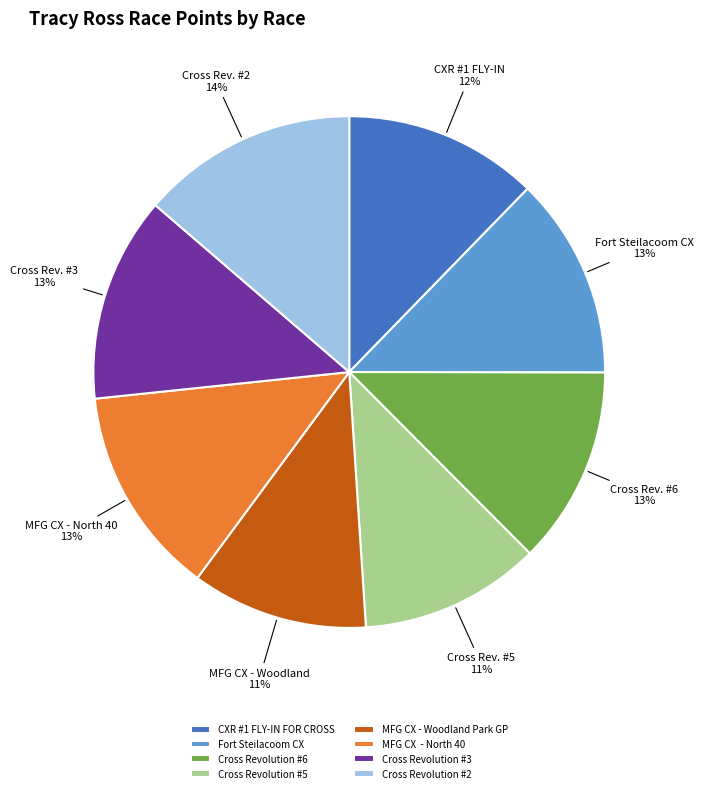

Is the sum of Cross Revolution #6 and CXR #1 FLY-IN FOR CROSS greater than half?

No